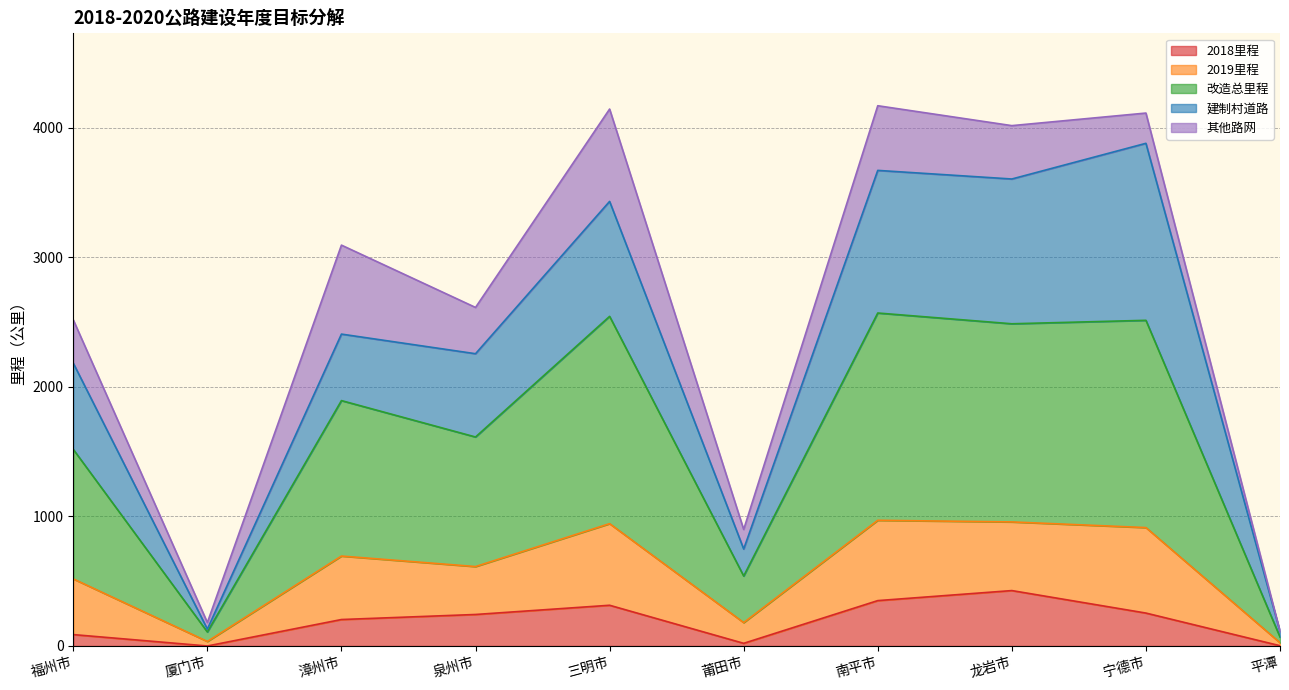

What is the sum of all 2018_mileage values?

1904.5